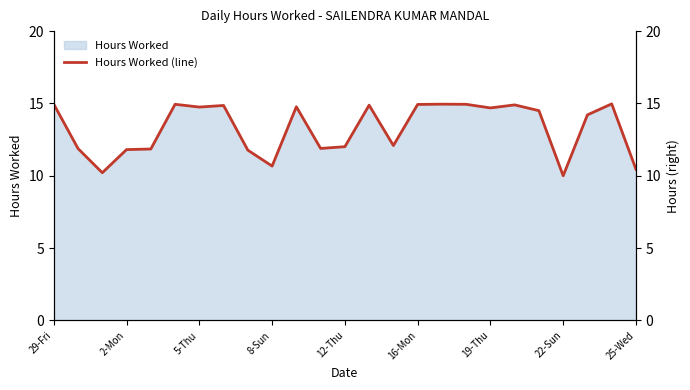

Reading right to left, list all the values displayed in this chart.

10.4	15.0	14.2	10.0	14.5	14.9	14.7	14.9	14.9	14.9	12.1	14.9	12.0	11.9	14.8	10.7	11.8	14.9	14.8	14.9	11.8	11.8	10.2	11.9	14.9